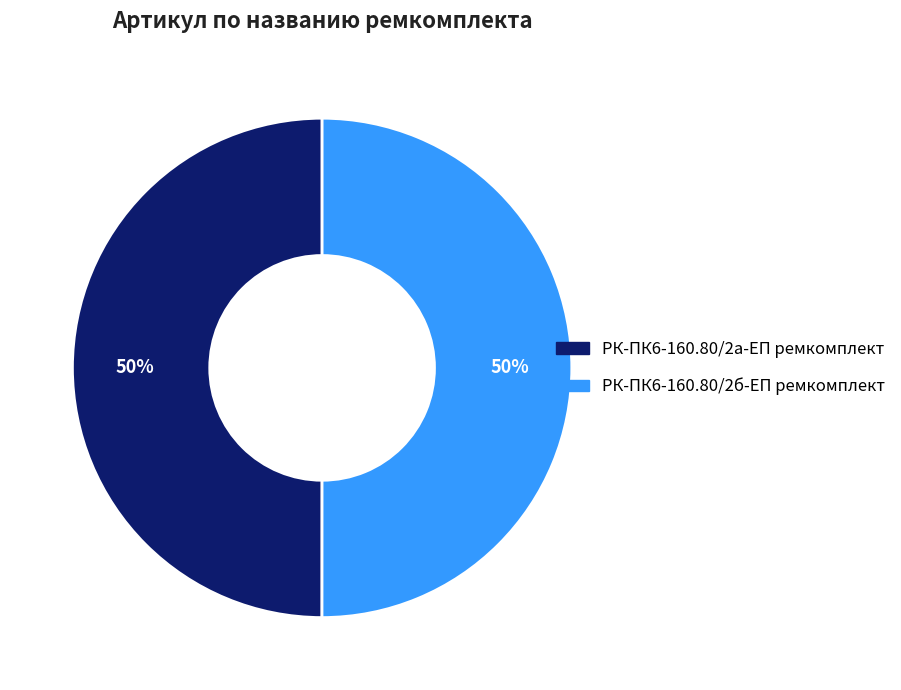

Approximately how many times larger is the value at РК-ПК6-160.80/2а-ЕП ремкомплект compared to РК-ПК6-160.80/2б-ЕП ремкомплект?

1.0